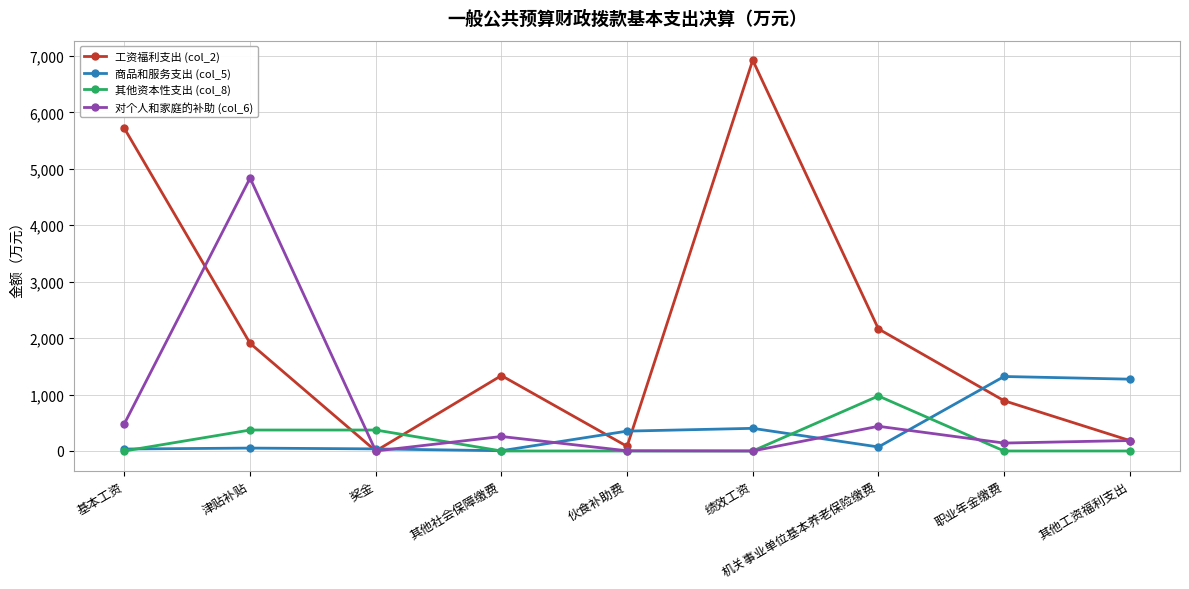

Read the 工资福利支出 (col_2) value at 绩效工资.

6923.1